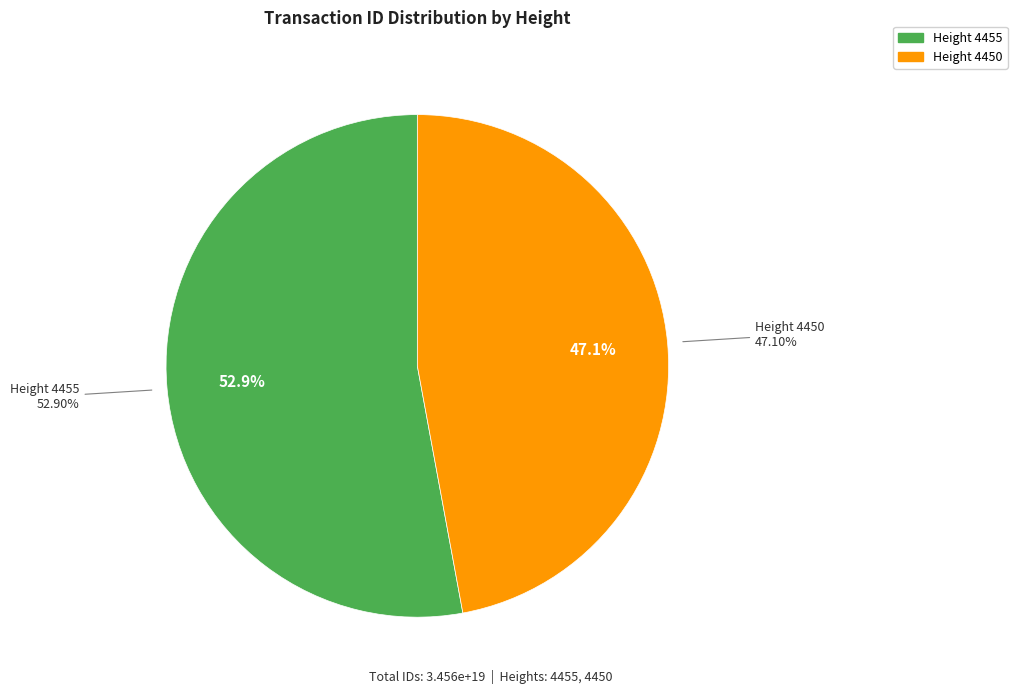

What is the total percentage of Height 4450 and Height 4455?

100.0%